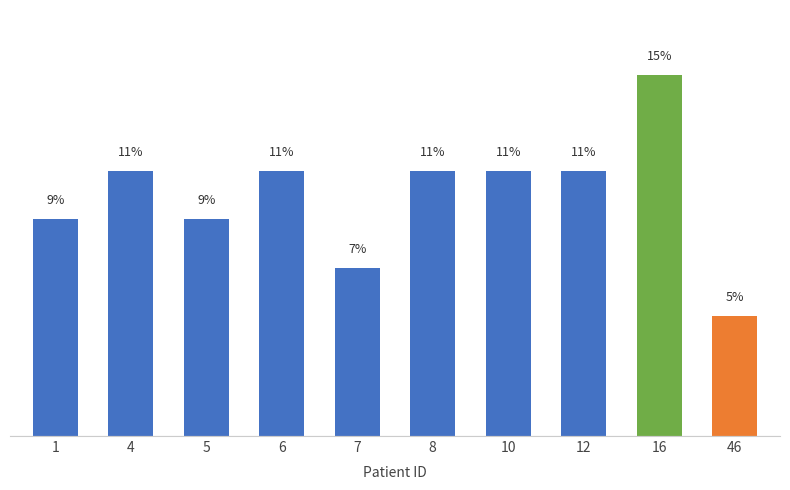

What is the minimum value shown in the chart?

5